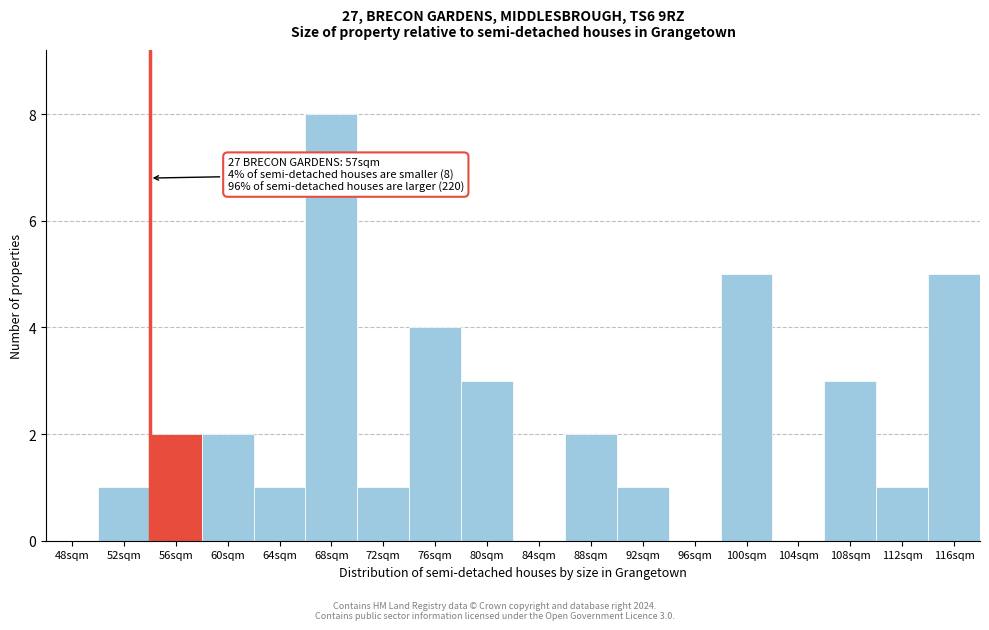

Reading left to right, extract all data points from this chart.

48sqm=0	52sqm=1	56sqm=2	60sqm=2	64sqm=1	68sqm=8	72sqm=1	76sqm=4	80sqm=3	84sqm=0	88sqm=2	92sqm=1	96sqm=0	100sqm=5	104sqm=0	108sqm=3	112sqm=1	116sqm=5